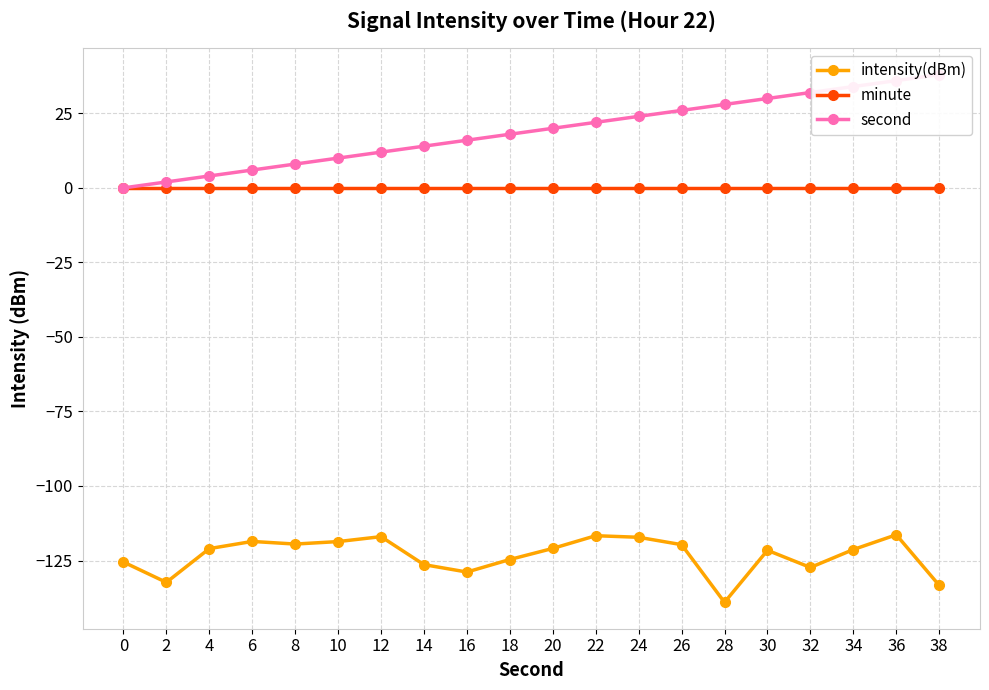

The second series shows 13.5 at 10. True or false?

False